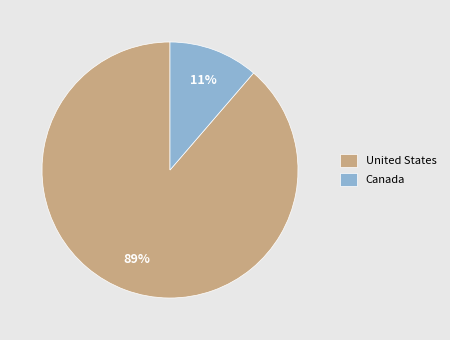

Which has a higher value, Canada or United States?

United States